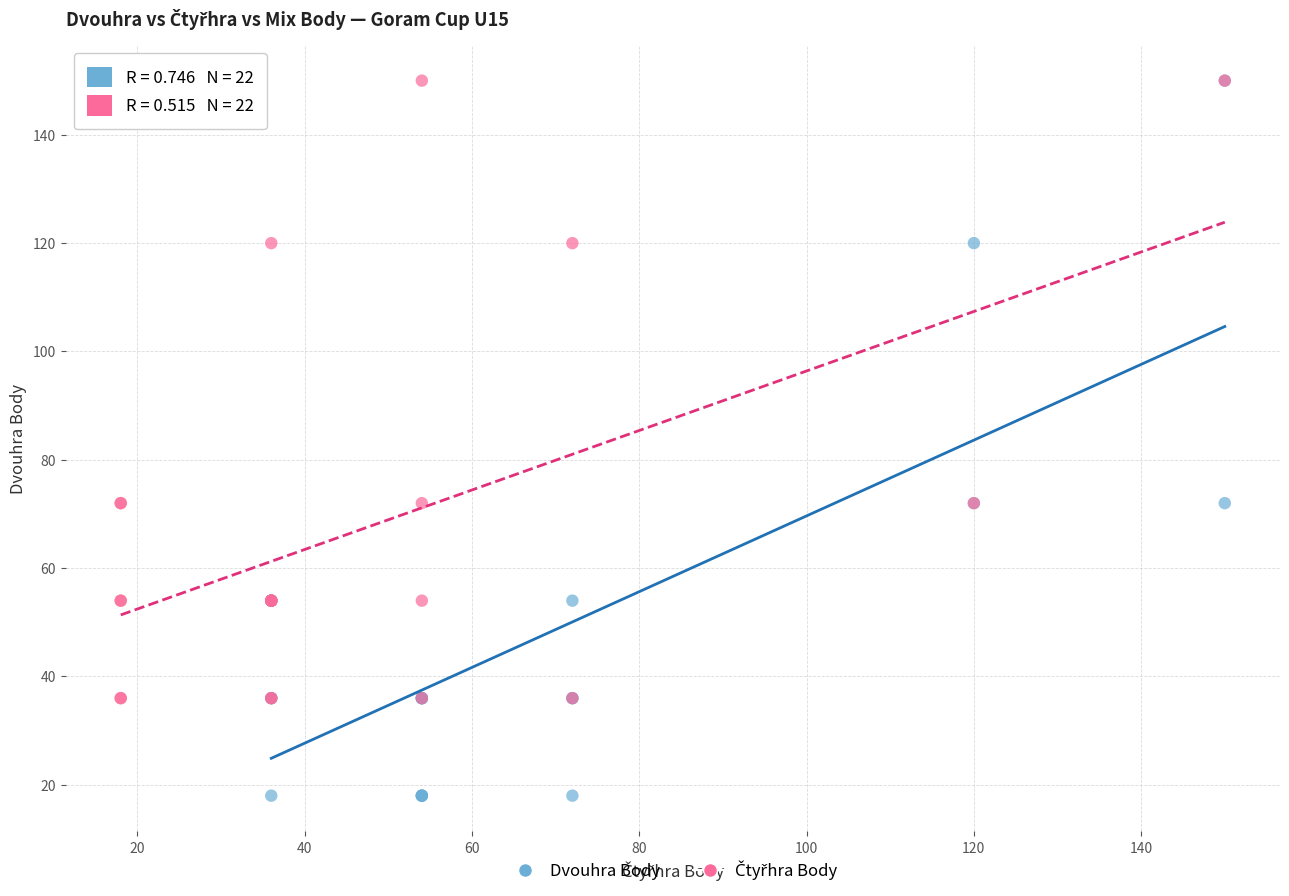

Which series has the widest spread of Y values?

Dvouhra Body